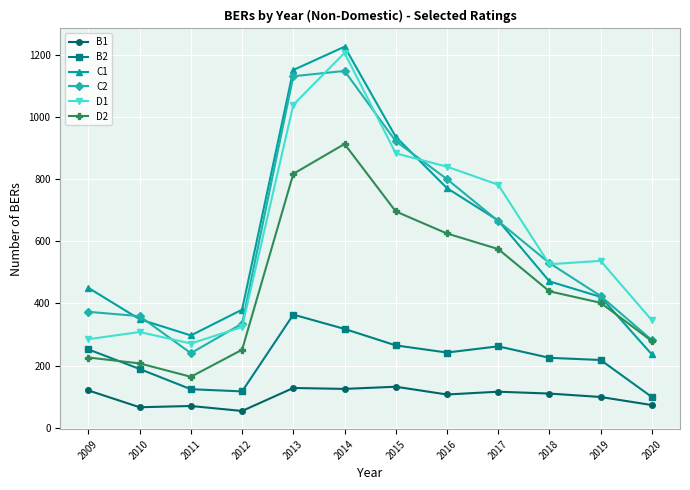

Where does the B1 series first go above 110?

2009